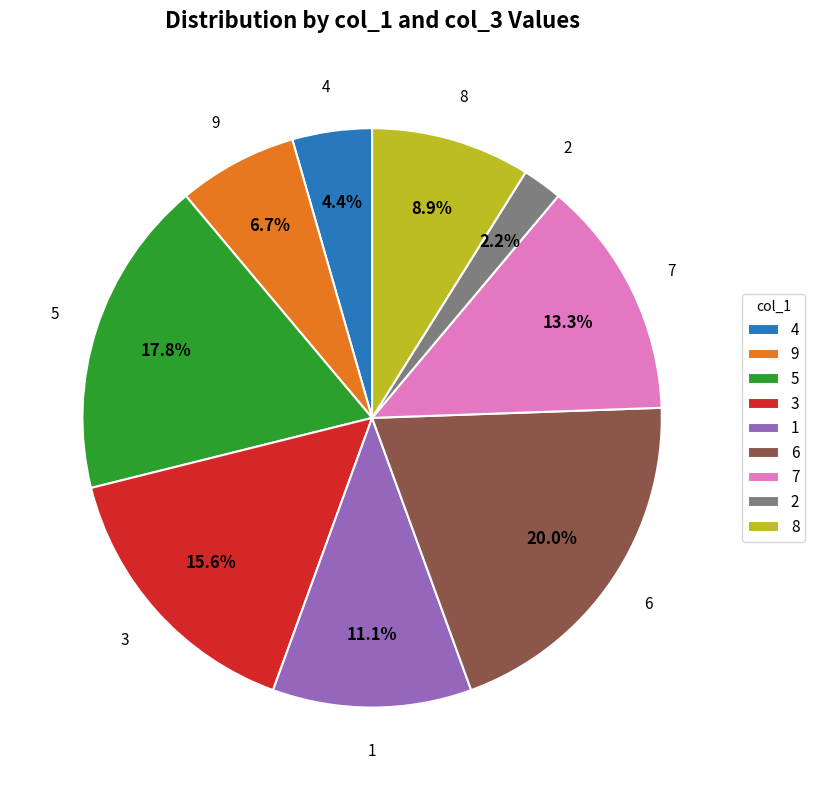

Approximately how many times larger is the value at 9 compared to 1?

0.6